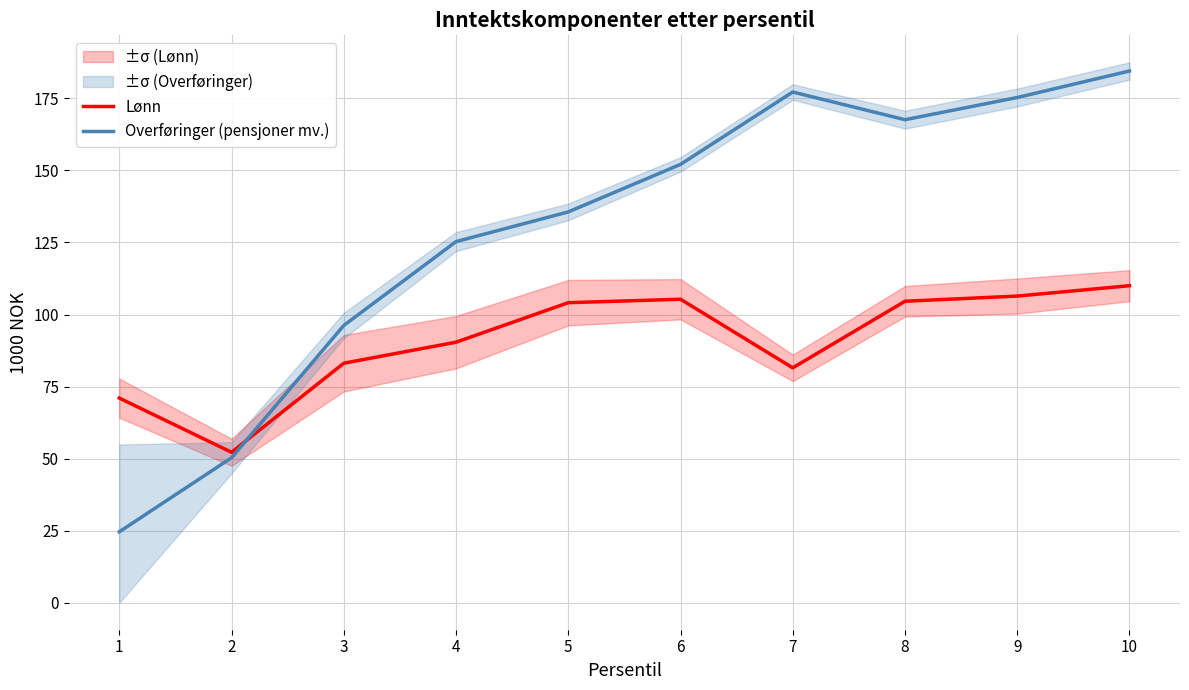

Does the chart display data point markers on the line(s)?

No